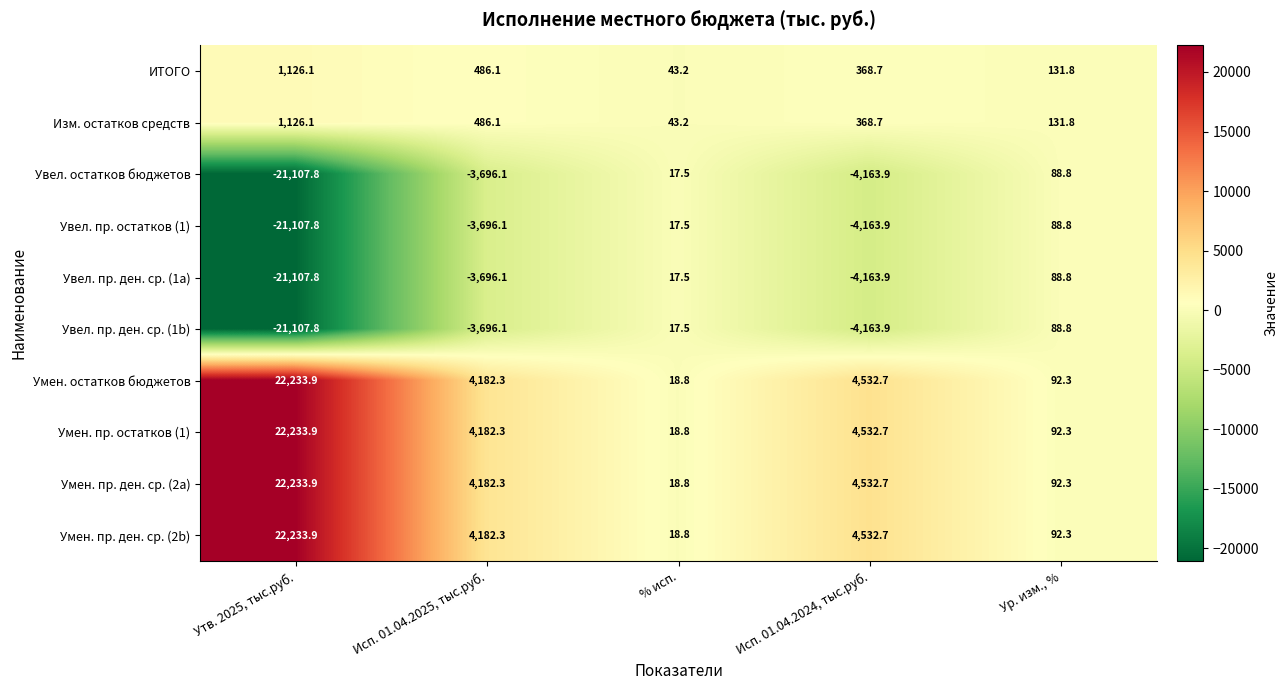

What is the difference between the highest and lowest values at % исп.?

25.7